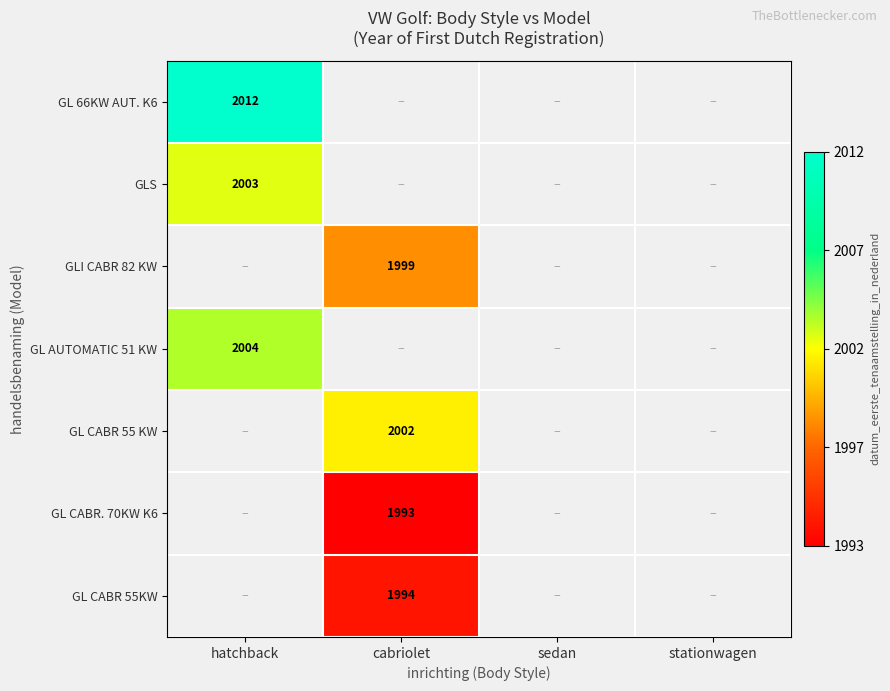

Is it true that GL CABR 55KW equals 3552 at cabriolet?

False